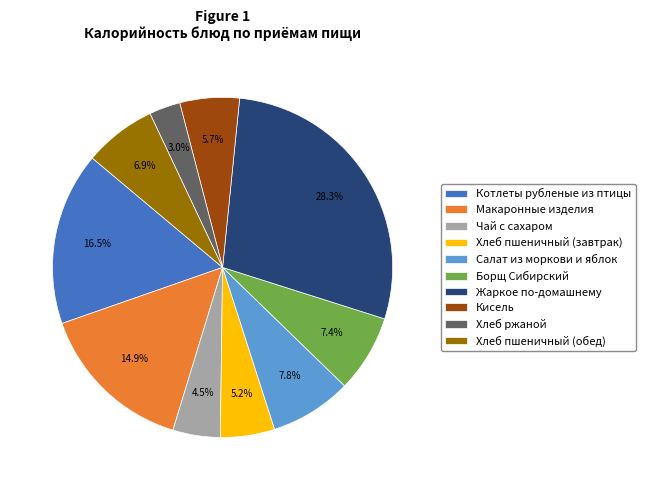

Approximately how many times larger is the value at Хлеб пшеничный (завтрак) compared to Хлеб пшеничный (обед)?

0.8